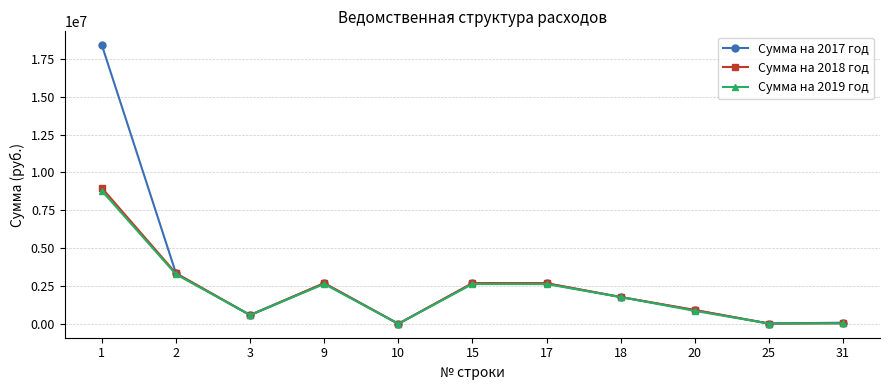

What is the sum of the Сумма на 2017 год values at 2 and 20?

4229139.7